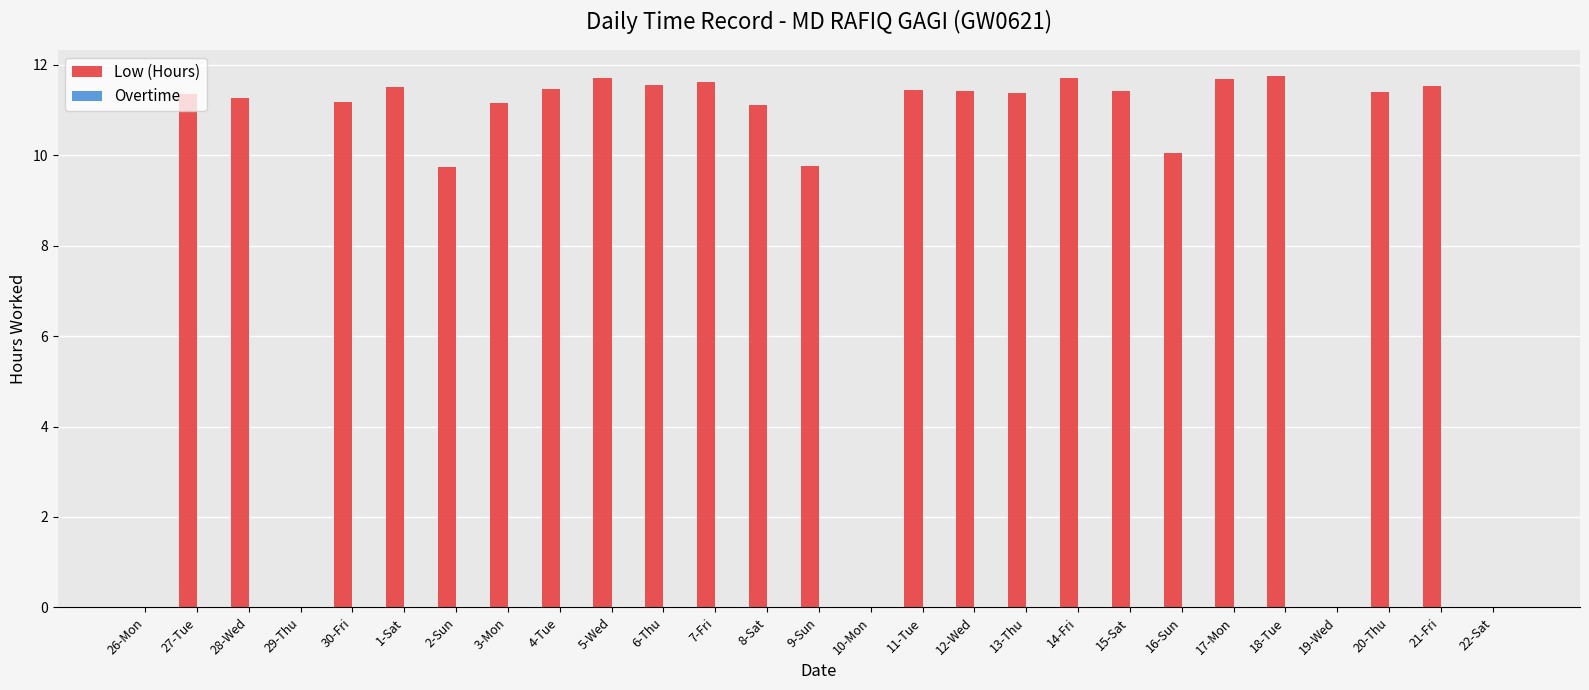

What is the sum of all values?

247.1